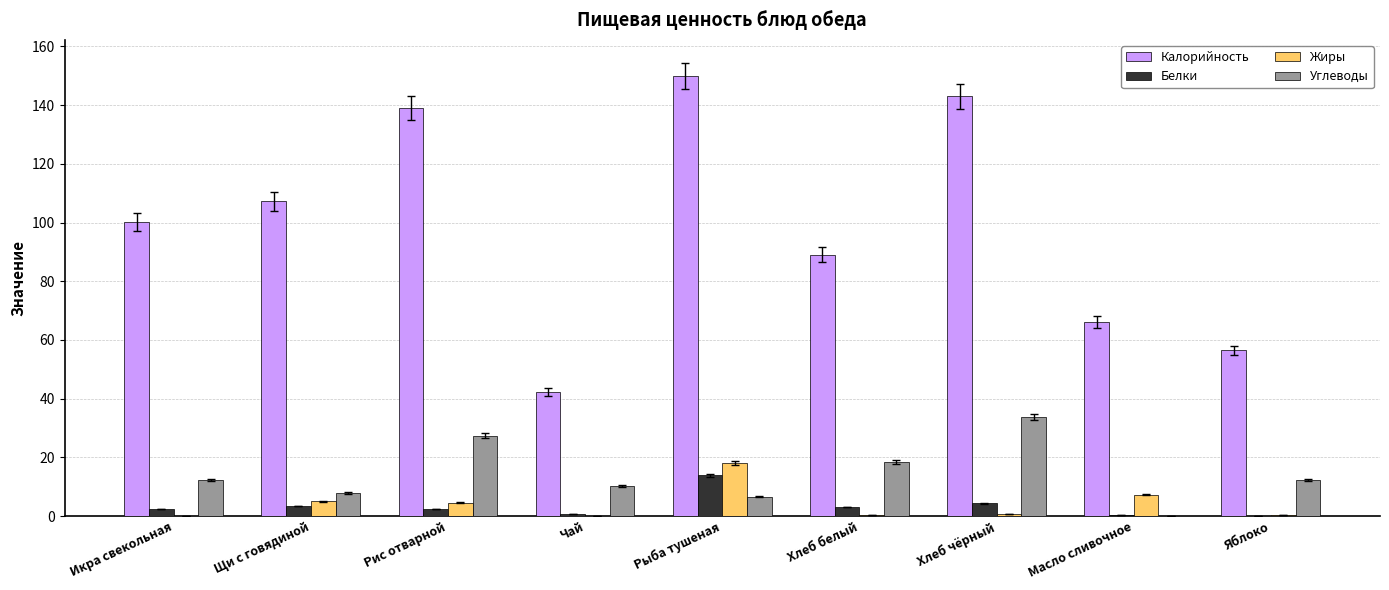

What are all the series names shown in the legend?

Калорийность, Белки, Жиры, Углеводы